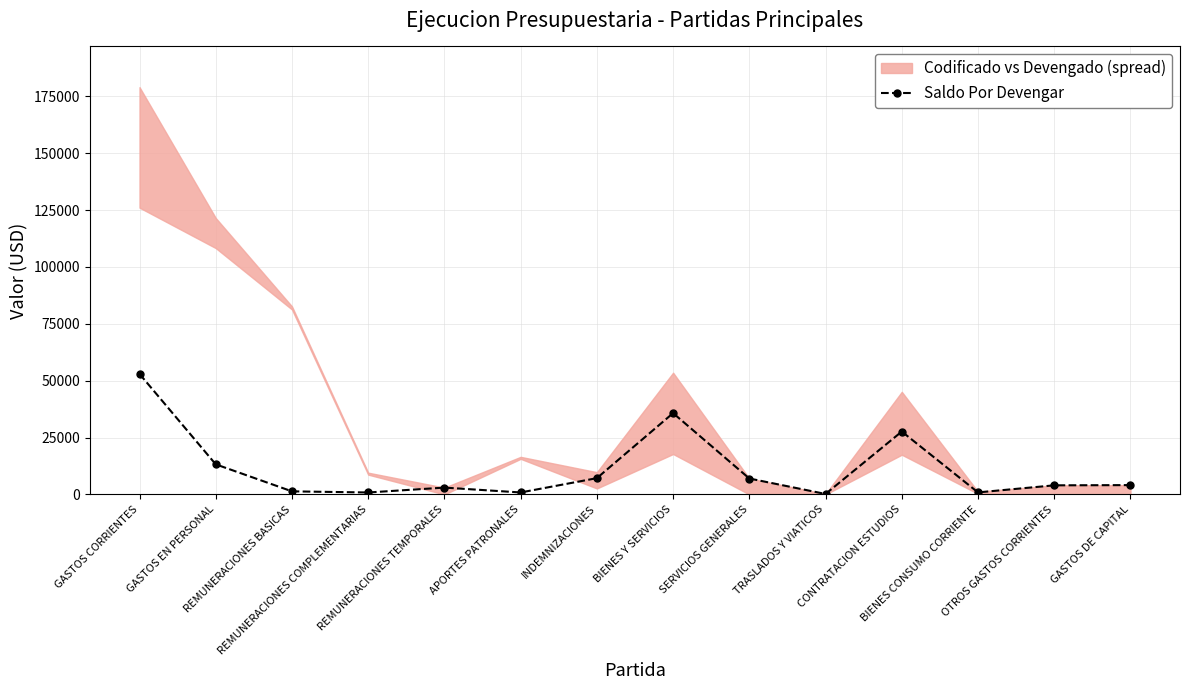

What is the sum of all values?

158980.8